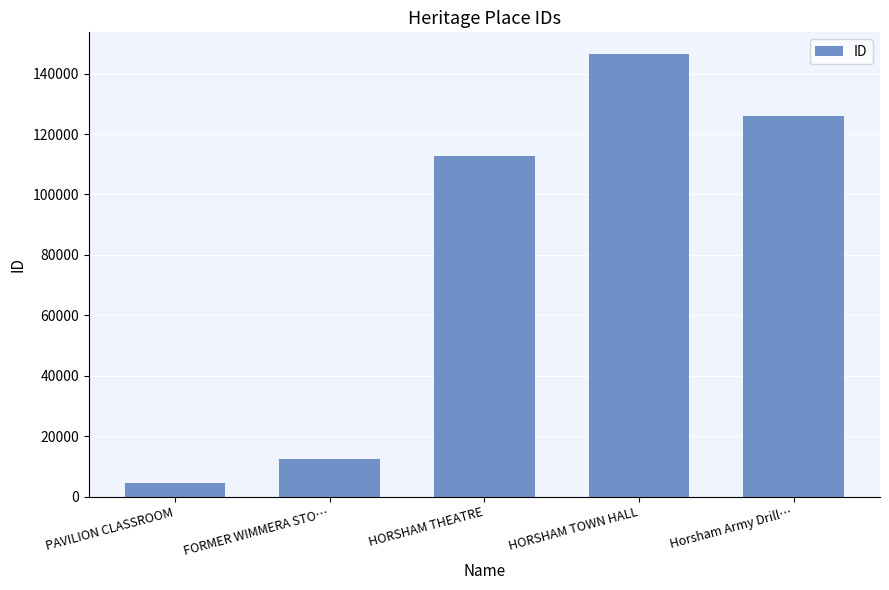

What is the approximate value at FORMER WIMMERA STO…?

12284